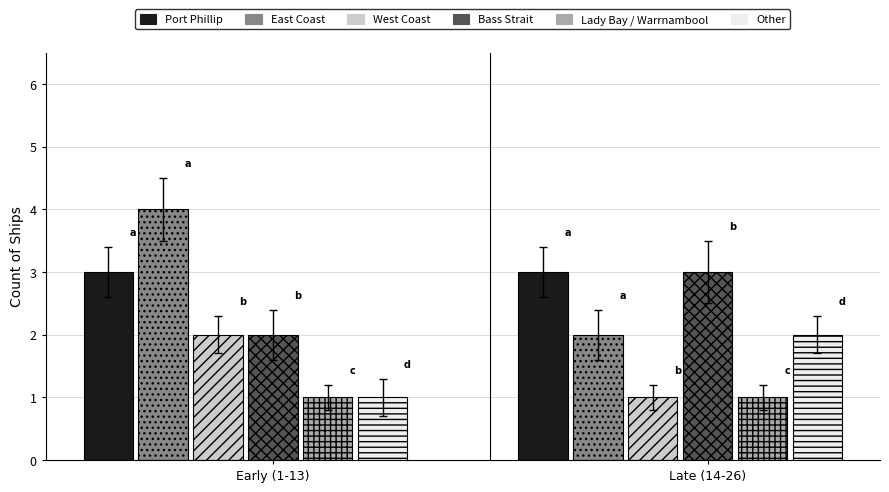

What is the change in value from Bass Strait to Other?

-2